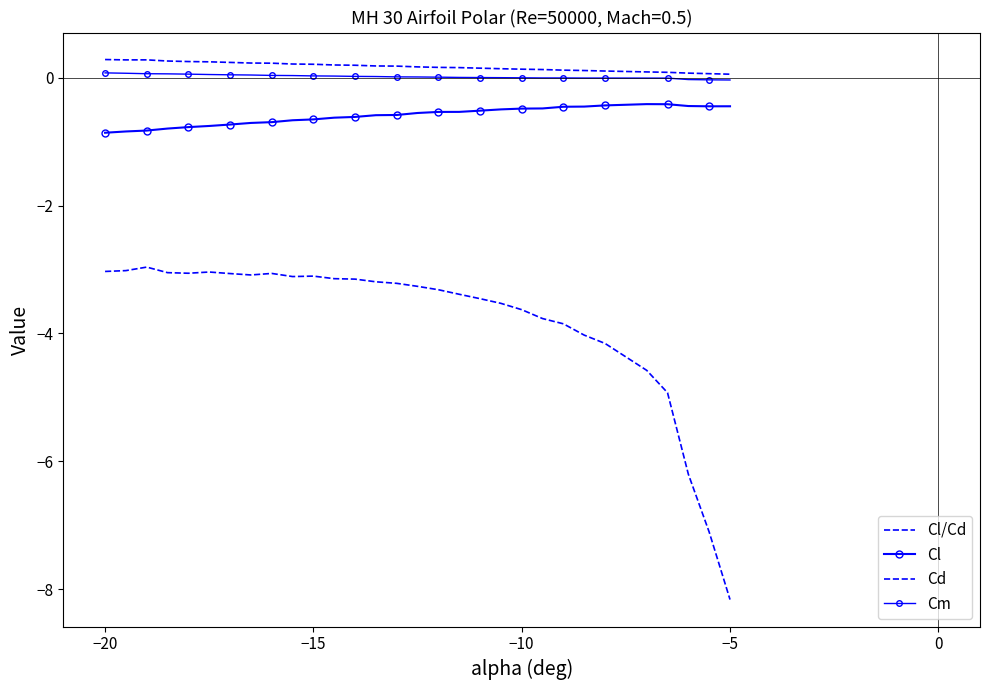

Is this an area chart (filled region under the line)?

No